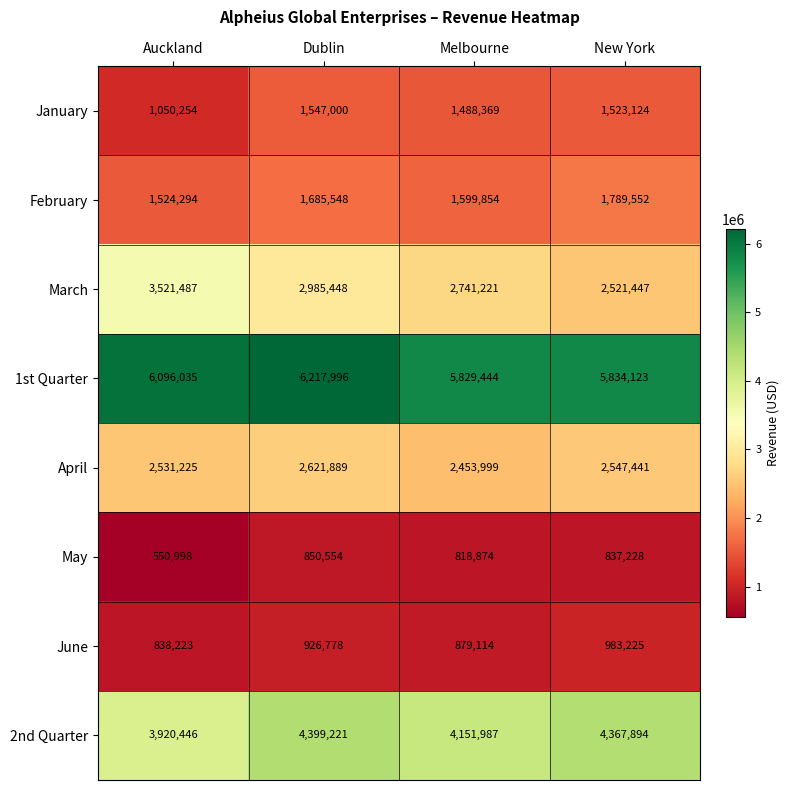

How many series are shown in this chart?

8